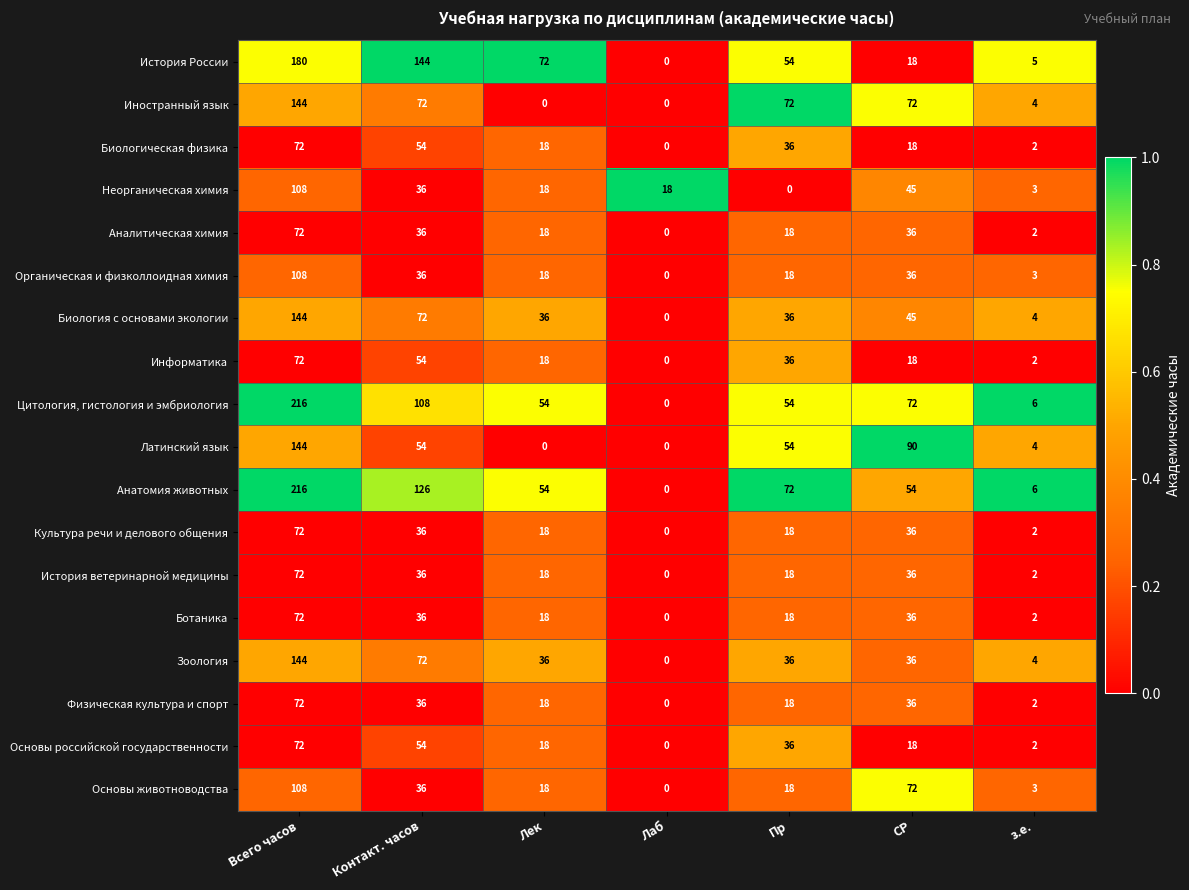

Between Контакт. часов and з.е., which series saw the biggest shift?

История России